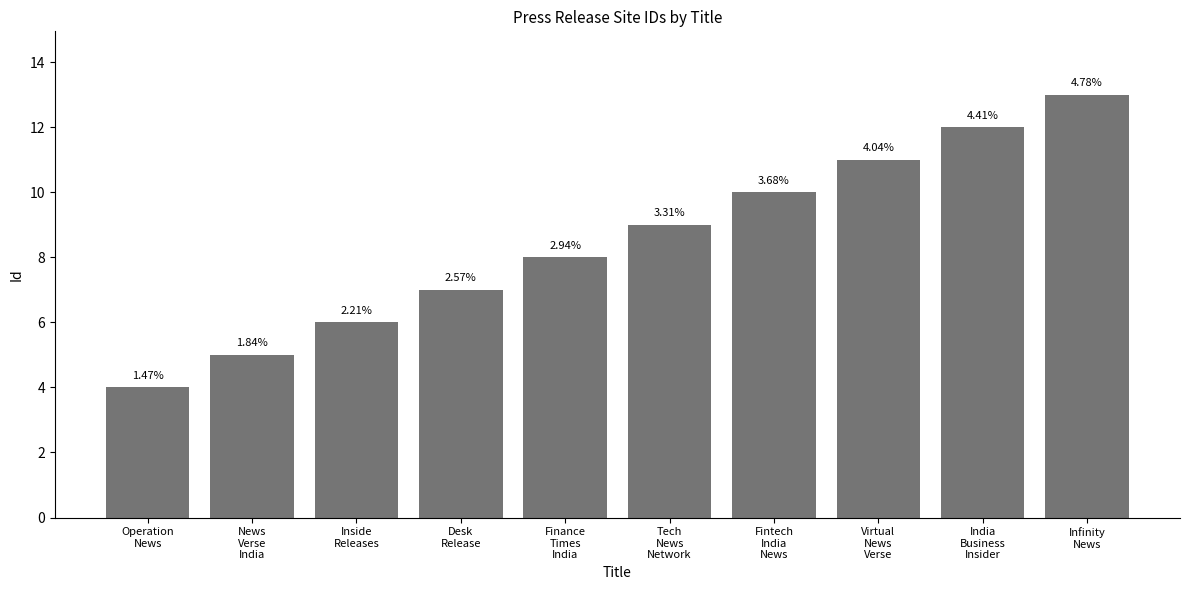

Where does the data first go above 9?

Fintech
India
News